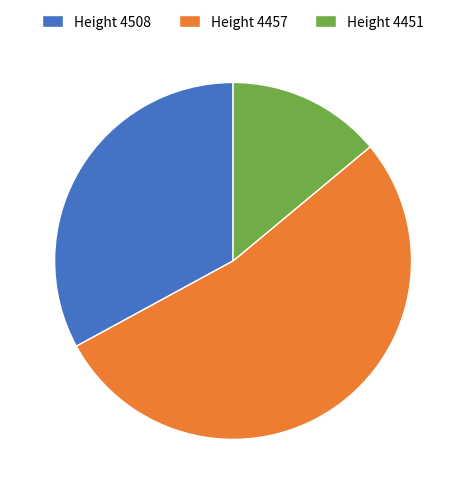

Is the sum of Height 4451 and Height 4457 greater than half?

Yes